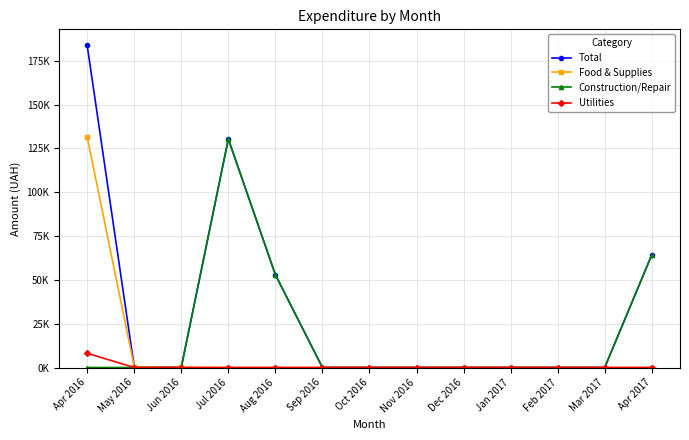

What is the total value across all series at Apr 2017?

128586.0